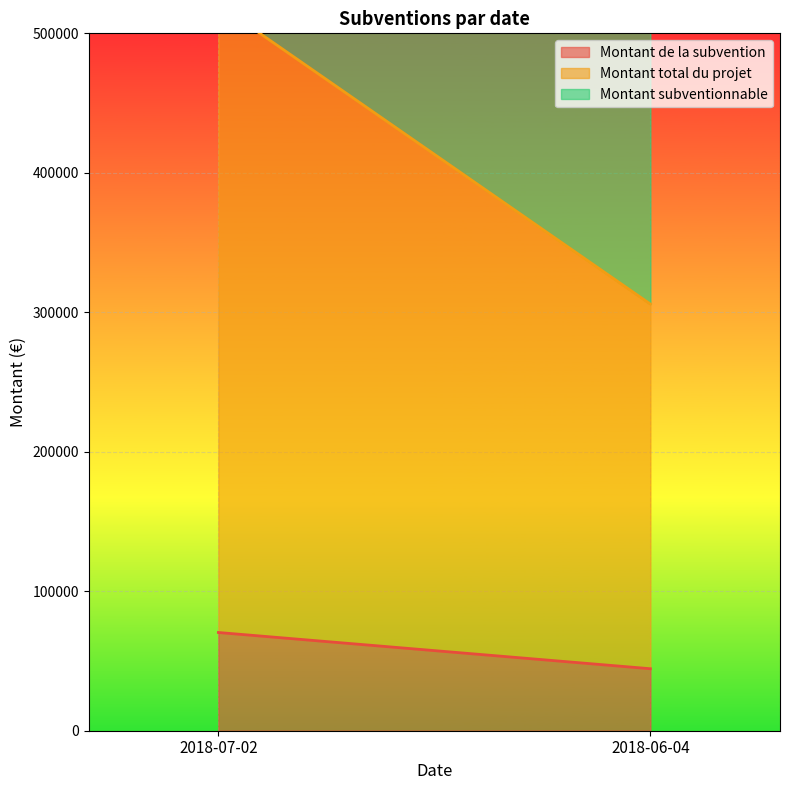

Does the chart display data point markers on the line(s)?

No